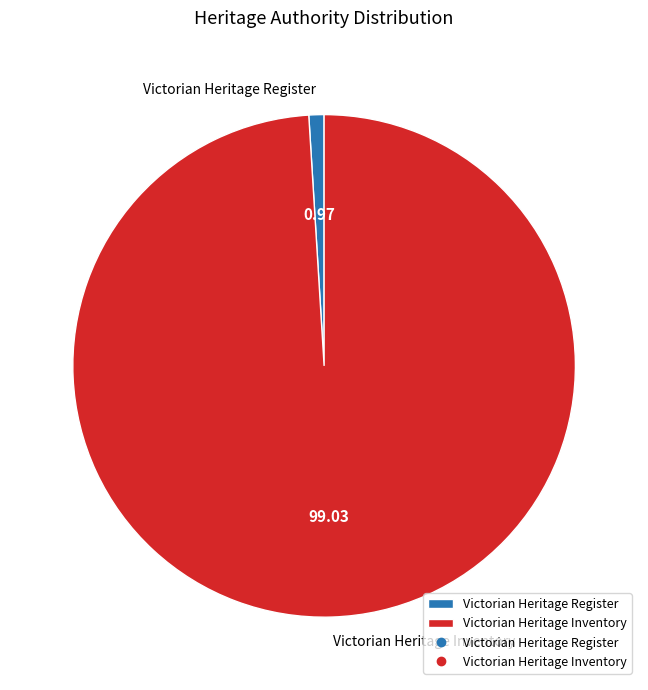

Do Victorian Heritage Register and Victorian Heritage Inventory together represent more than half of the pie?

Yes